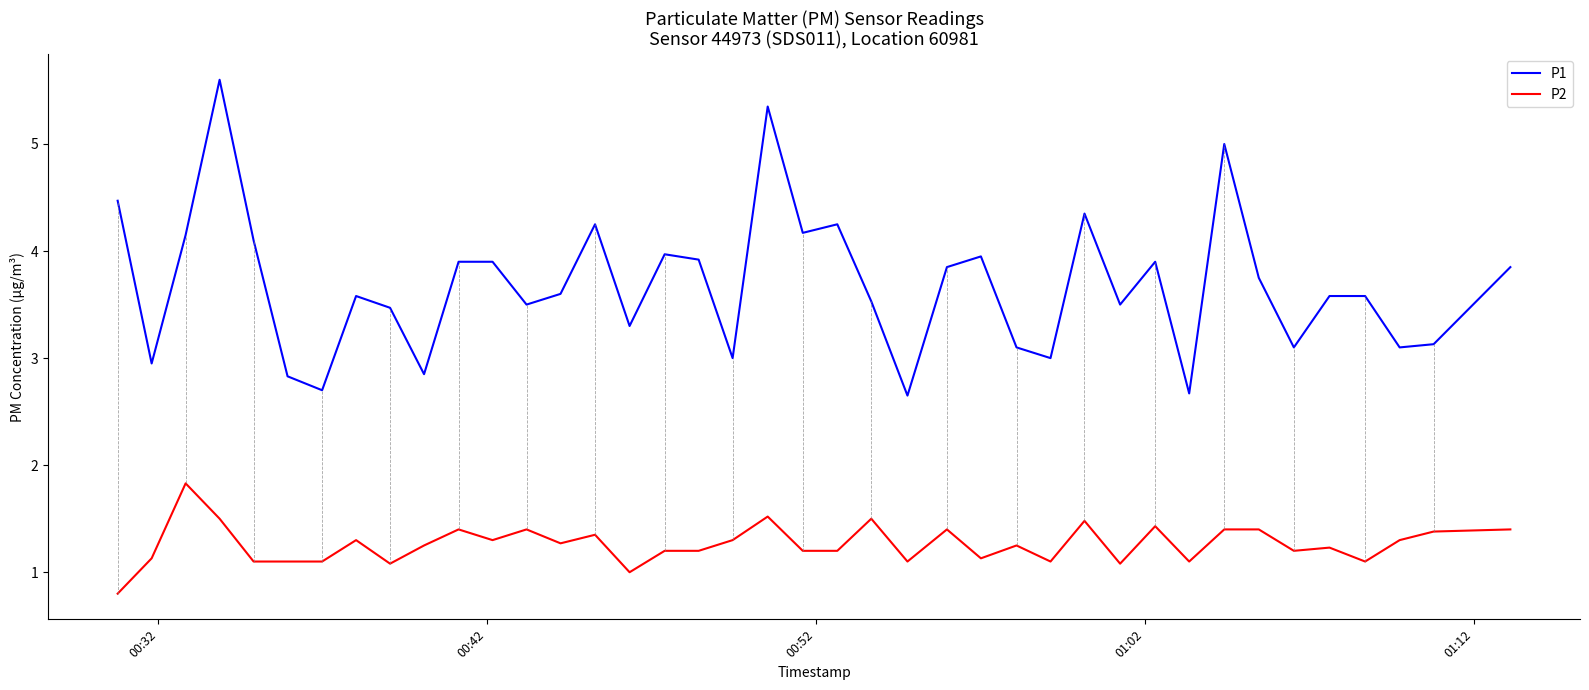

Which series has the widest spread of values?

P1